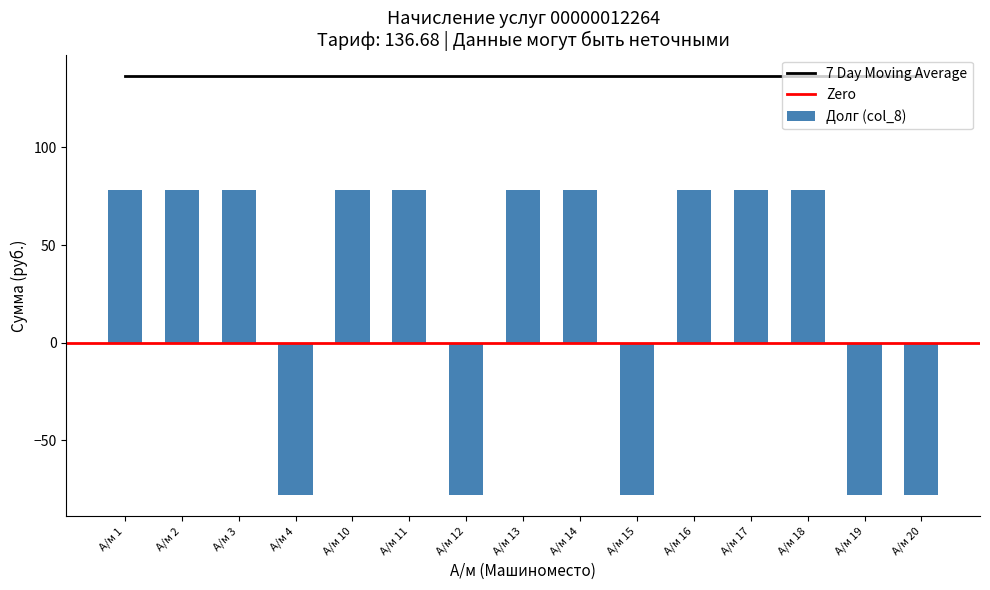

What is the sum of all Долг (col_8) values?

390.8